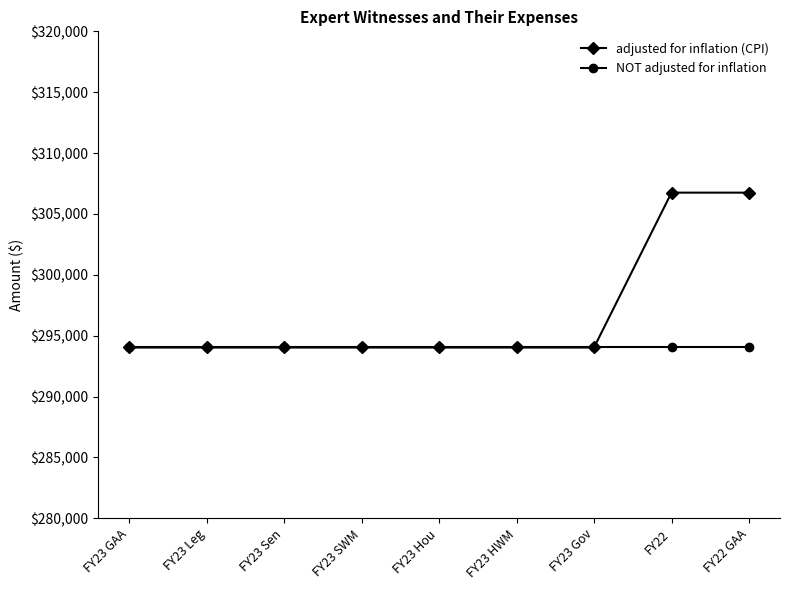

What is the average value of the NOT adjusted for inflation series?

294030